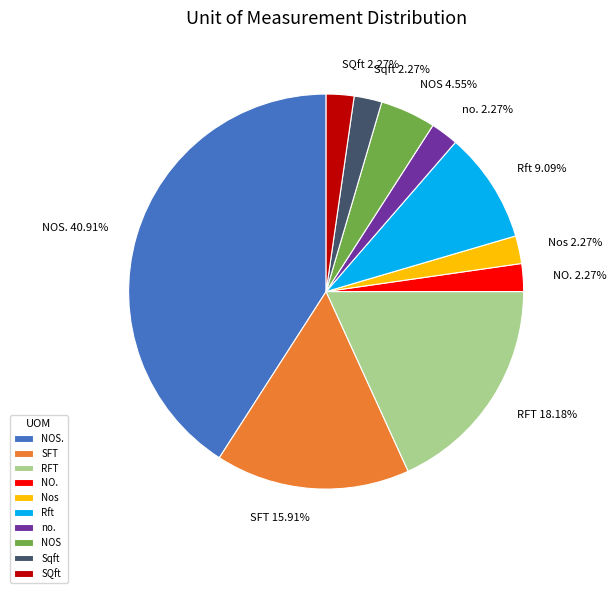

What is the largest slice in the pie chart?

NOS.